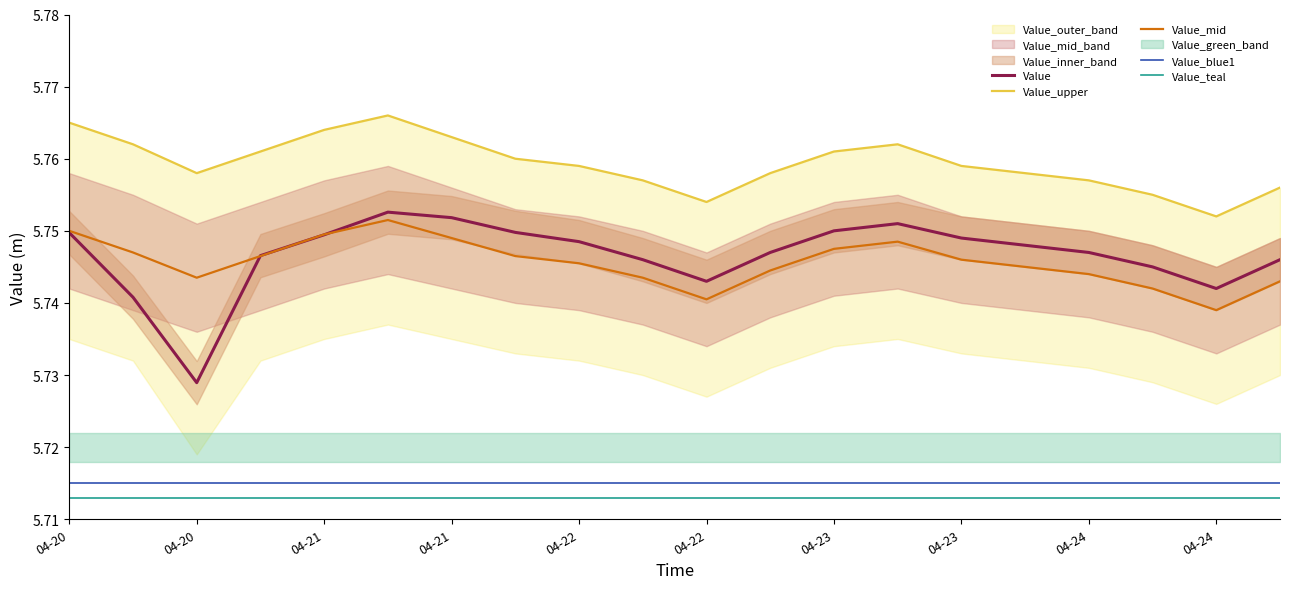

The Value_teal series shows 5.7 at 17. True or false?

True